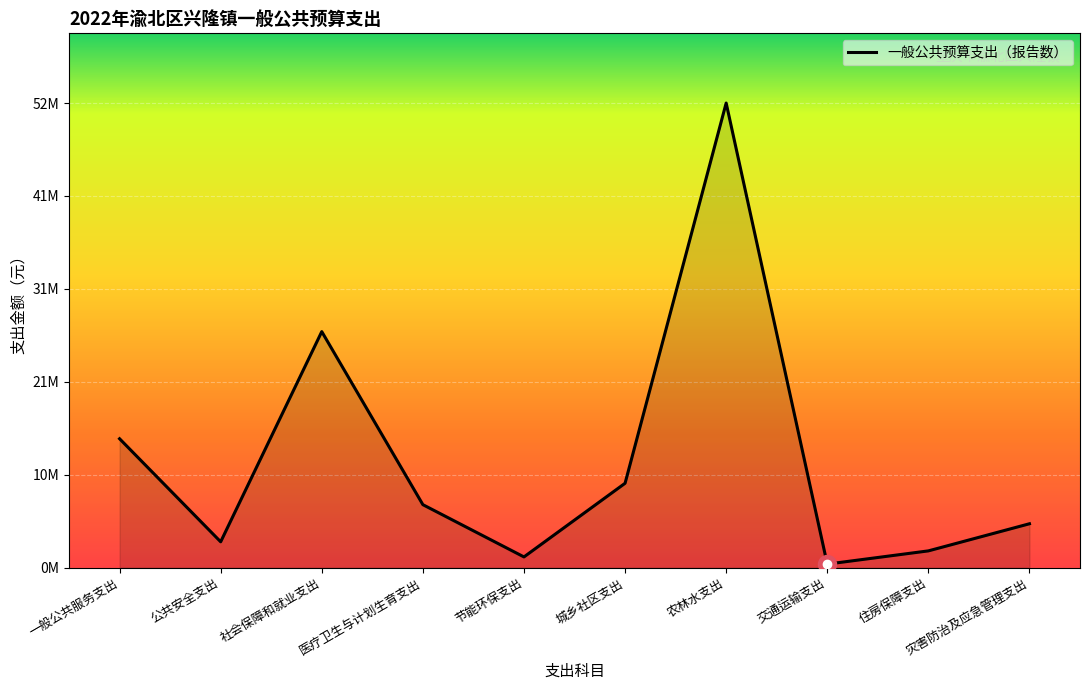

What is the maximum value shown in the chart?

51534253.3